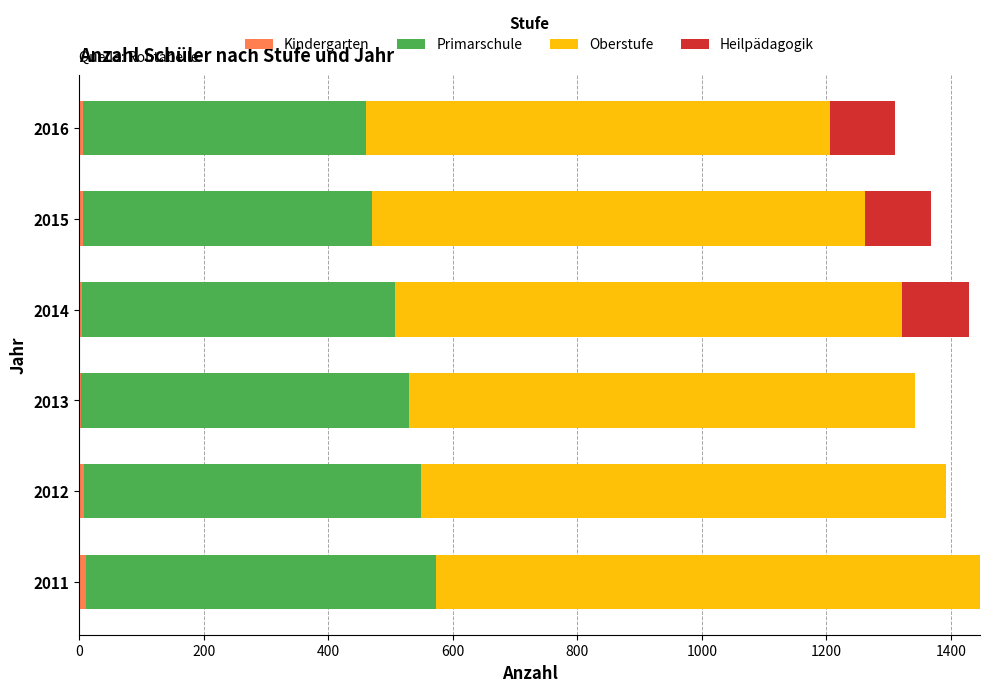

How many data points does each series have?

6